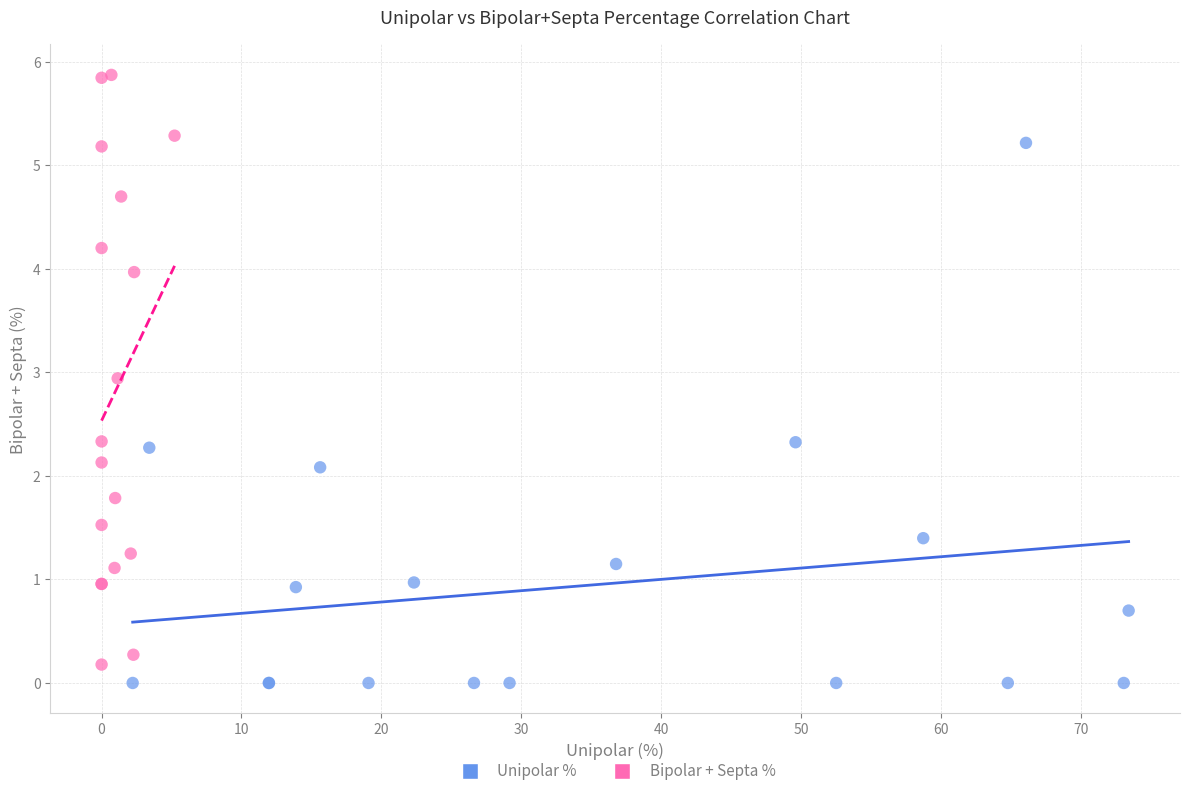

Which series has the largest Y range (max minus min)?

Bipolar + Septa %